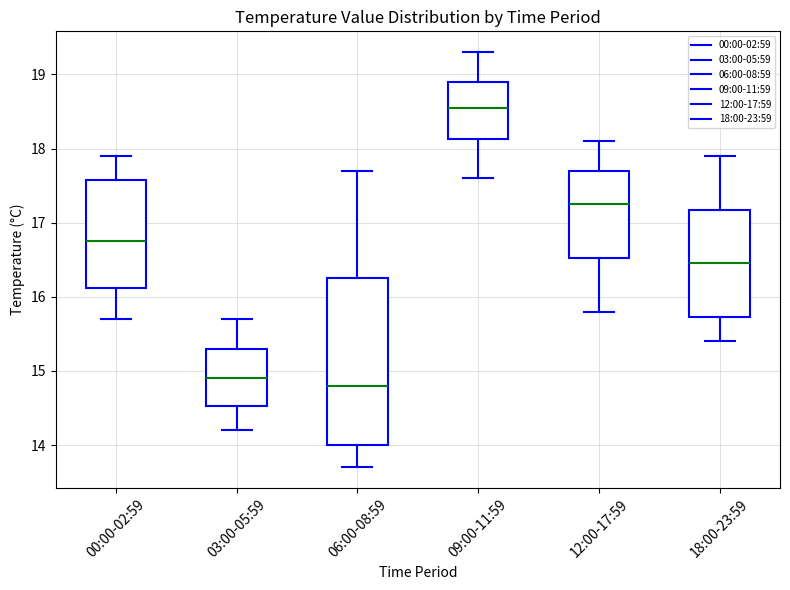

Which box's median line is the highest?

09:00-11:59